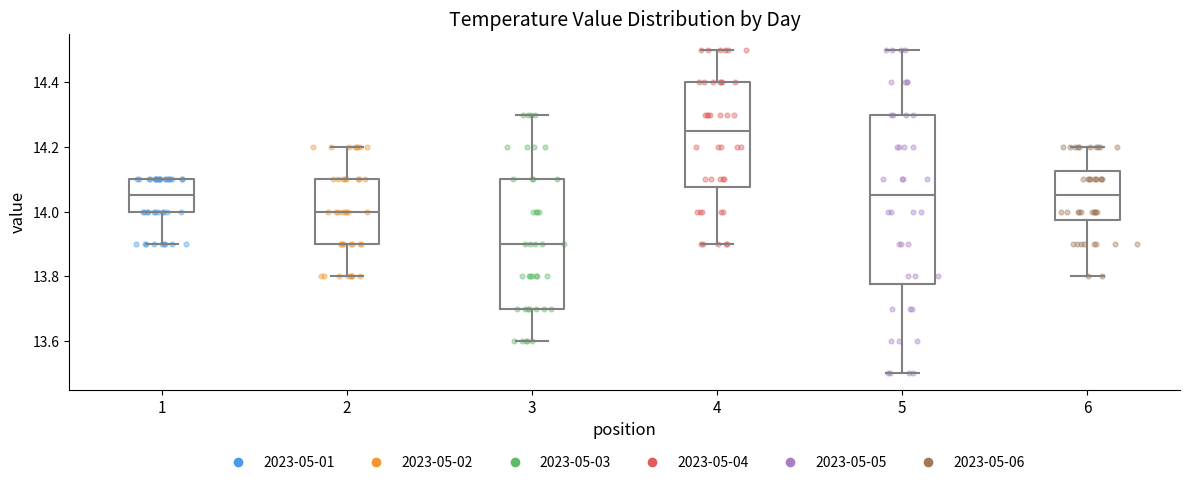

Where is the lower edge of the box at x = 3 on the y-axis? The values are not printed on the chart, so give them approximately, as read against the axis.

13.70